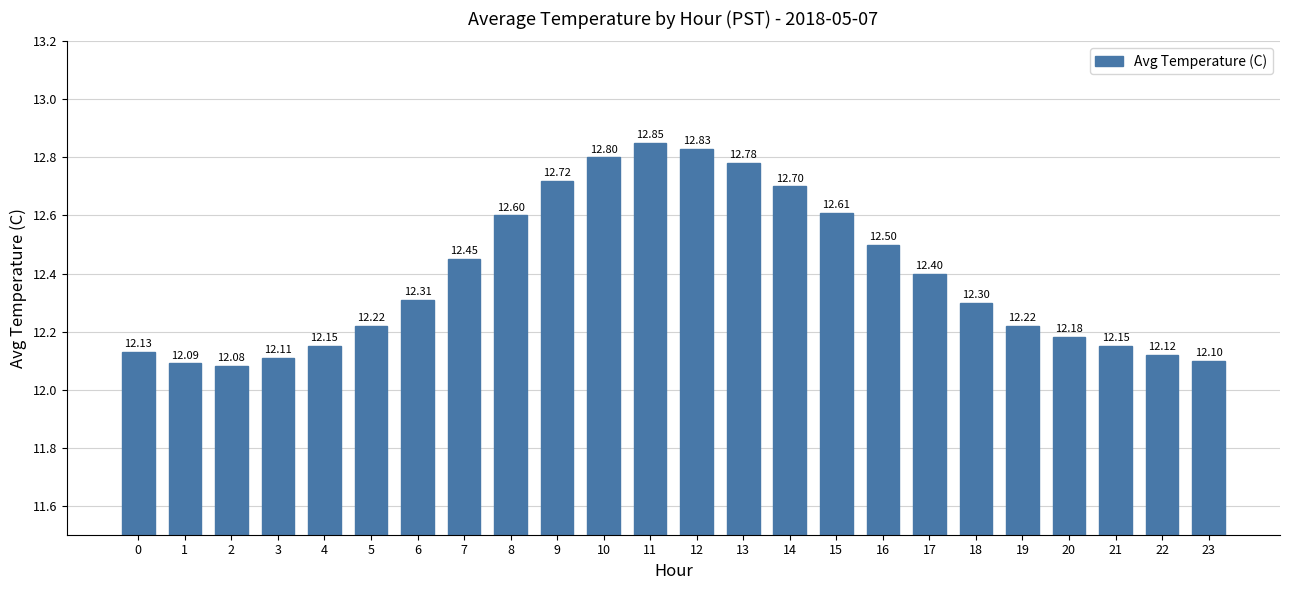

What is the average value?

12.4